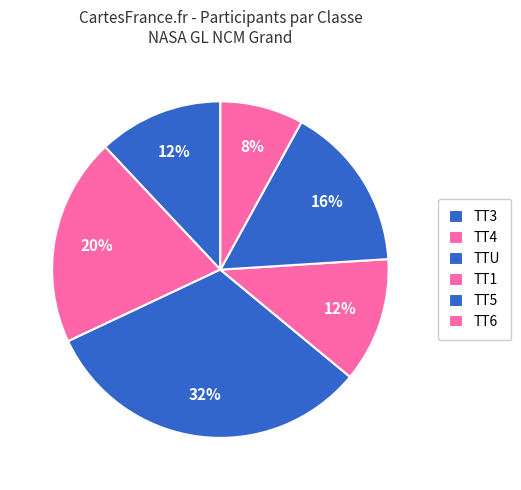

To the nearest percent, what percentage of the pie is TT1?

12%